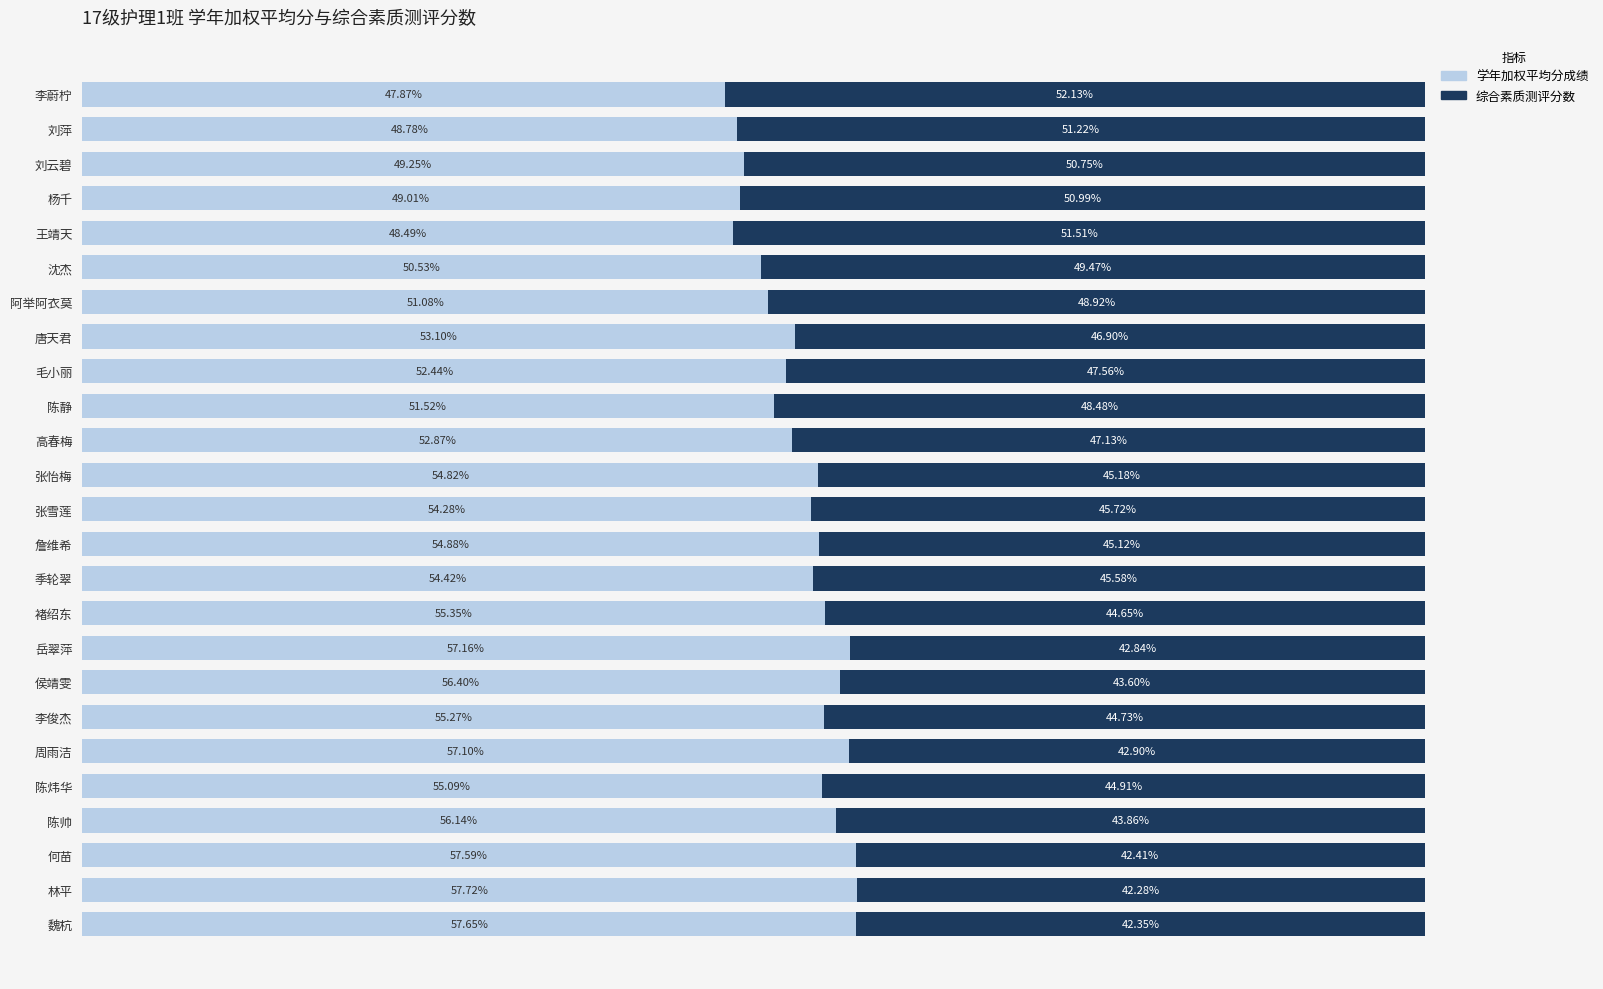

At which label does 学年加权平均分成绩 reach its peak?

林平